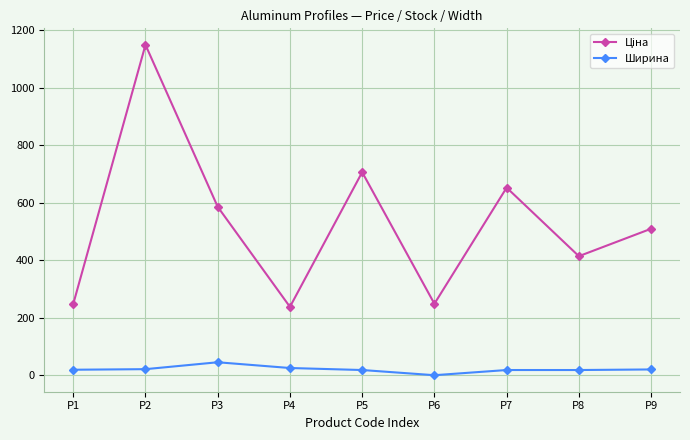

At which category is the sum across all series the highest?

P2